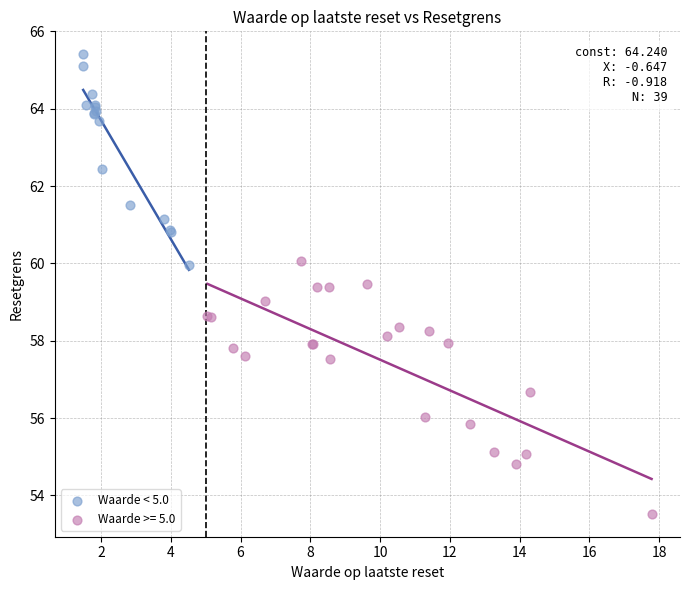

Which series contains the highest Y value?

Waarde < 5.0